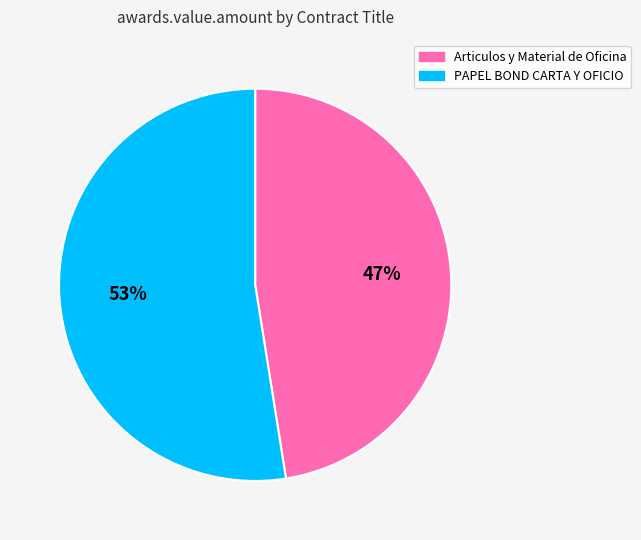

To the nearest percent, what is the combined percentage of Articulos y Material de Oficina and PAPEL BOND CARTA Y OFICIO?

100%